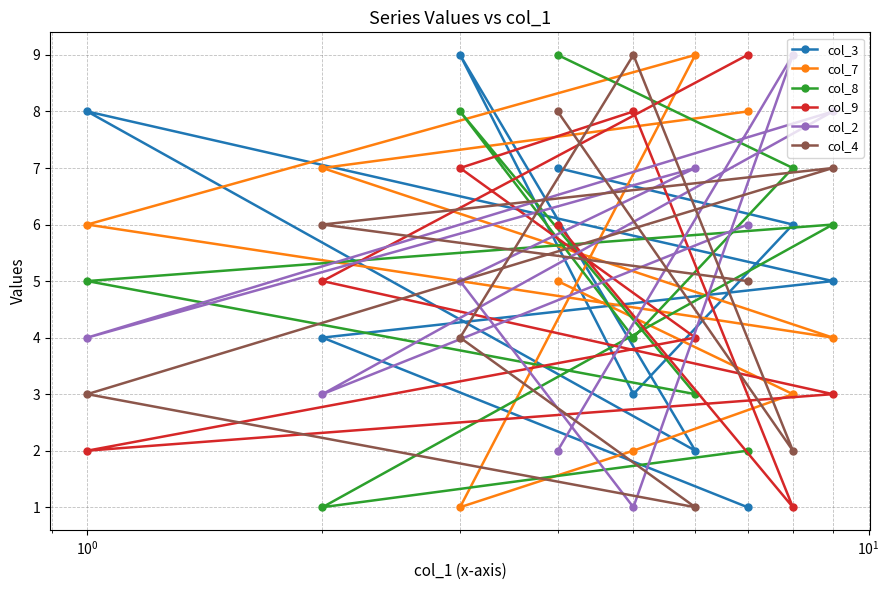

How many interior local valleys does the col_9 series have?

2